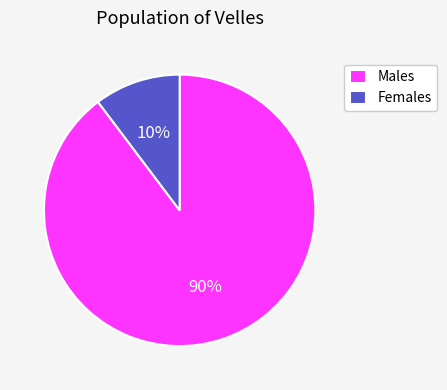

How many segments does this pie chart have?

2